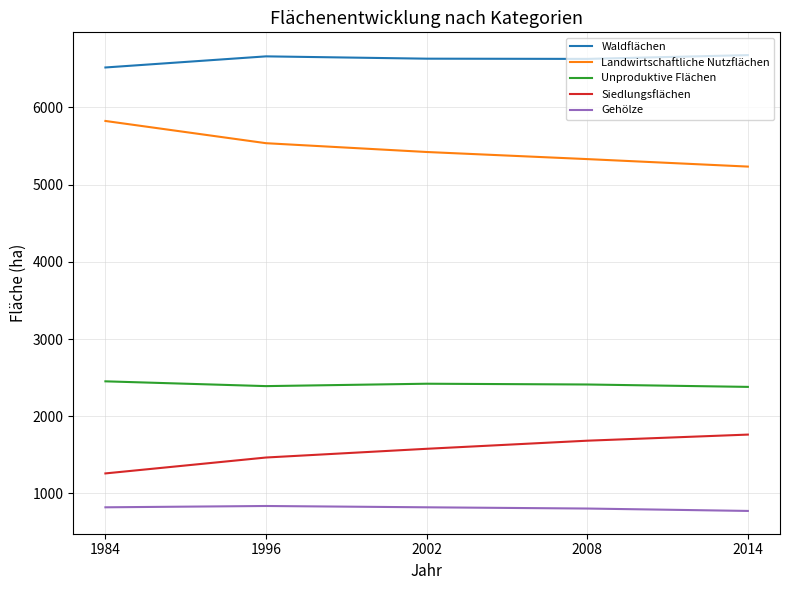

What is the minimum value for Waldflächen?

6518